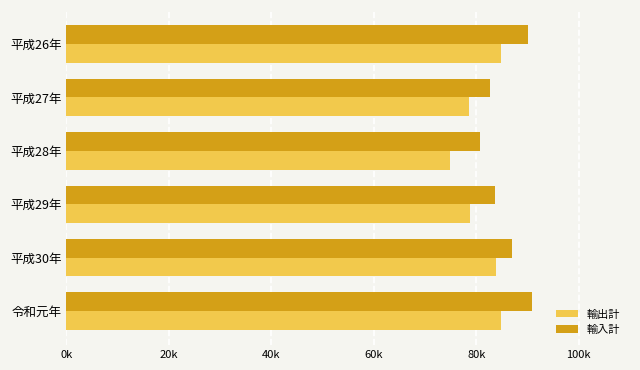

What are all the series names shown in the legend?

輸出計, 輸入計